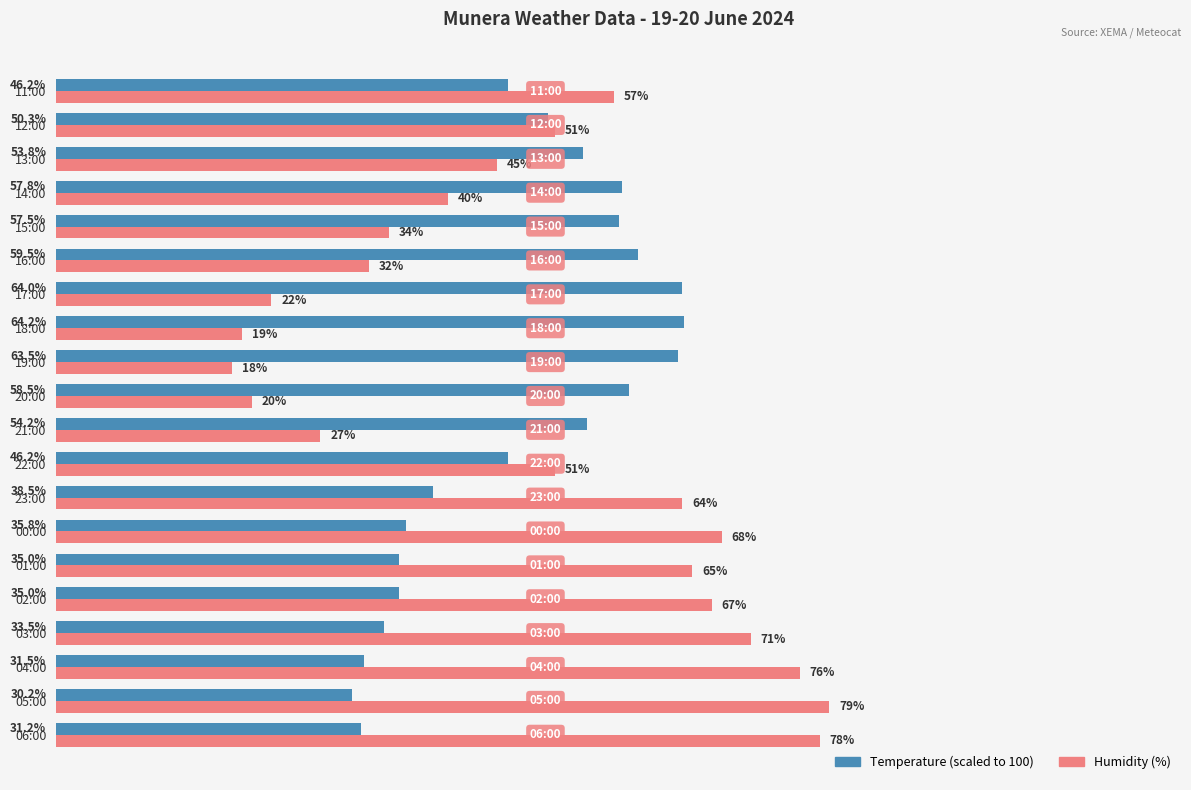

Which label corresponds to the smallest value in the chart?

19:00